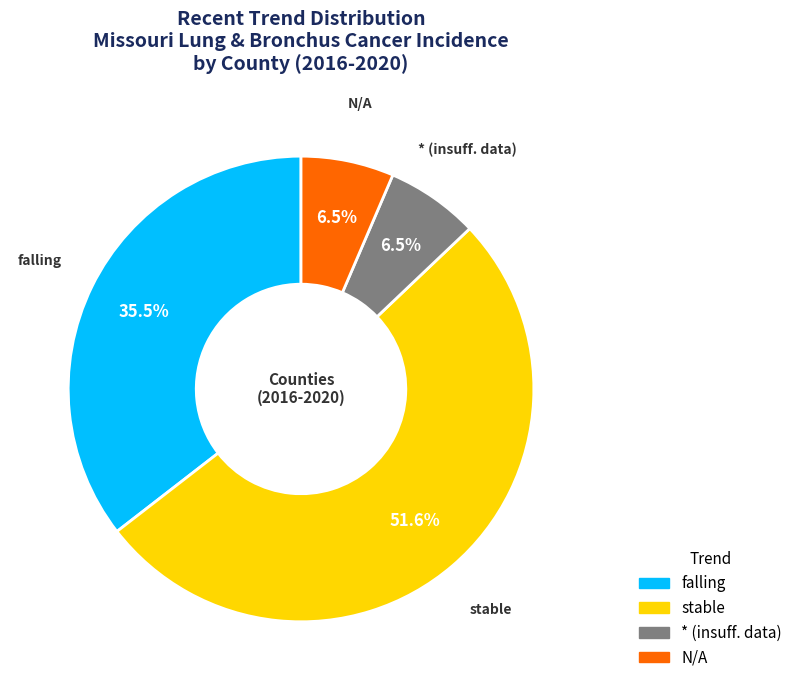

Which slice is the largest?

stable